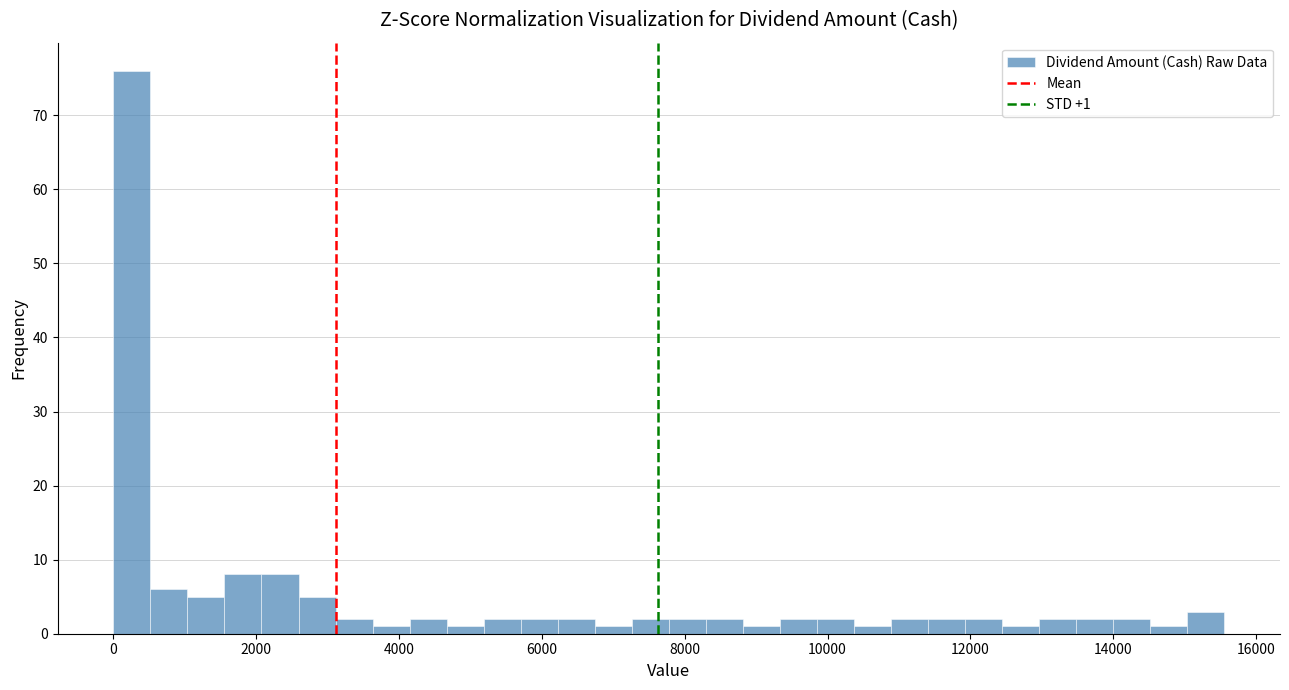

Read against the x-axis, roughly where is the centre of the tallest bar?

200